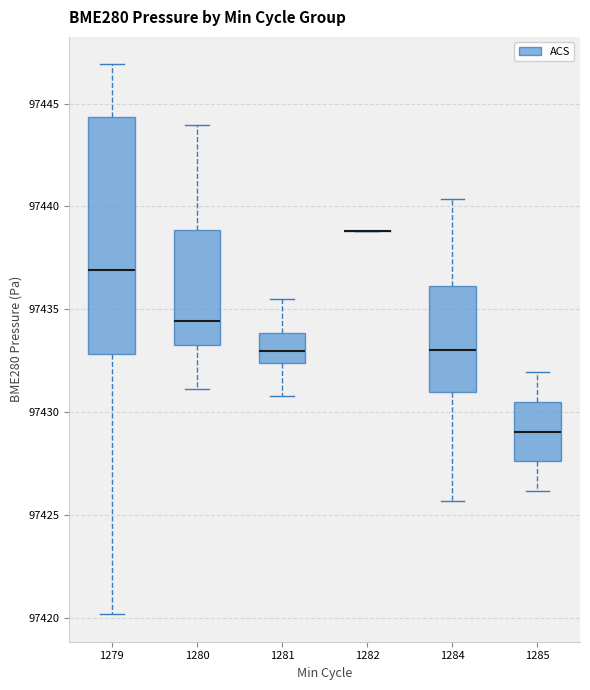

Reading left to right, transcribe this box plot: for each box, give where its median line is, the range the box spans, and where its two whiskers end, as read against the y-axis. The values are not printed on the chart, so give them approximately, as read against the axis.

1279: median 97437.0, box 97433.0 to 97444.5, whiskers 97420.0 to 97447.0
1280: median 97434.5, box 97433.5 to 97439.0, whiskers 97431.0 to 97444.0
1281: median 97433.0, box 97432.5 to 97434.0, whiskers 97431.0 to 97435.5
1282: box collapsed to a line at 97439.0, whiskers 97439.0 to 97439.0
1284: median 97433.0, box 97431.0 to 97436.0, whiskers 97425.5 to 97440.5
1285: median 97429.0, box 97427.5 to 97430.5, whiskers 97426.0 to 97432.0